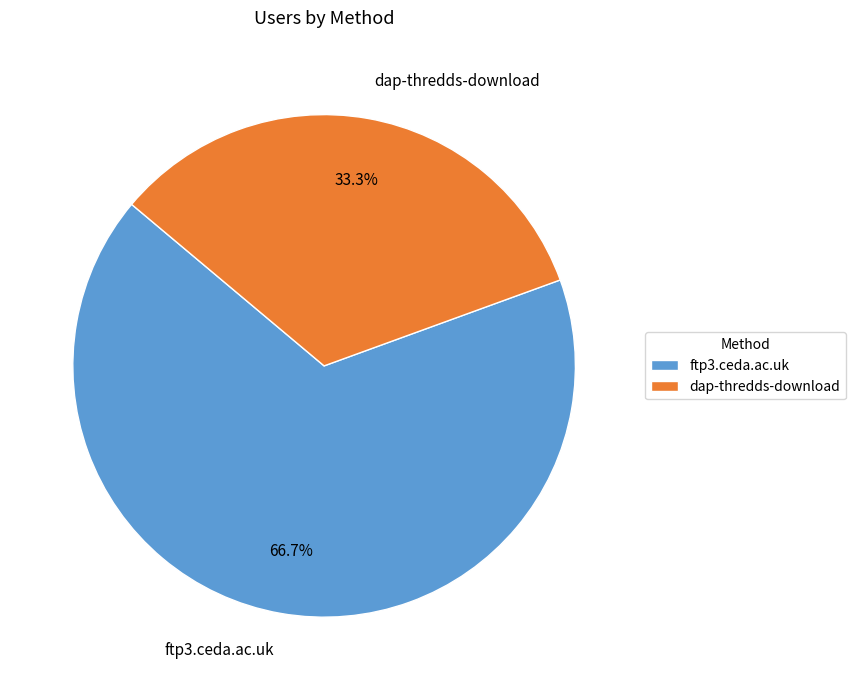

Which category accounts for the majority?

ftp3.ceda.ac.uk